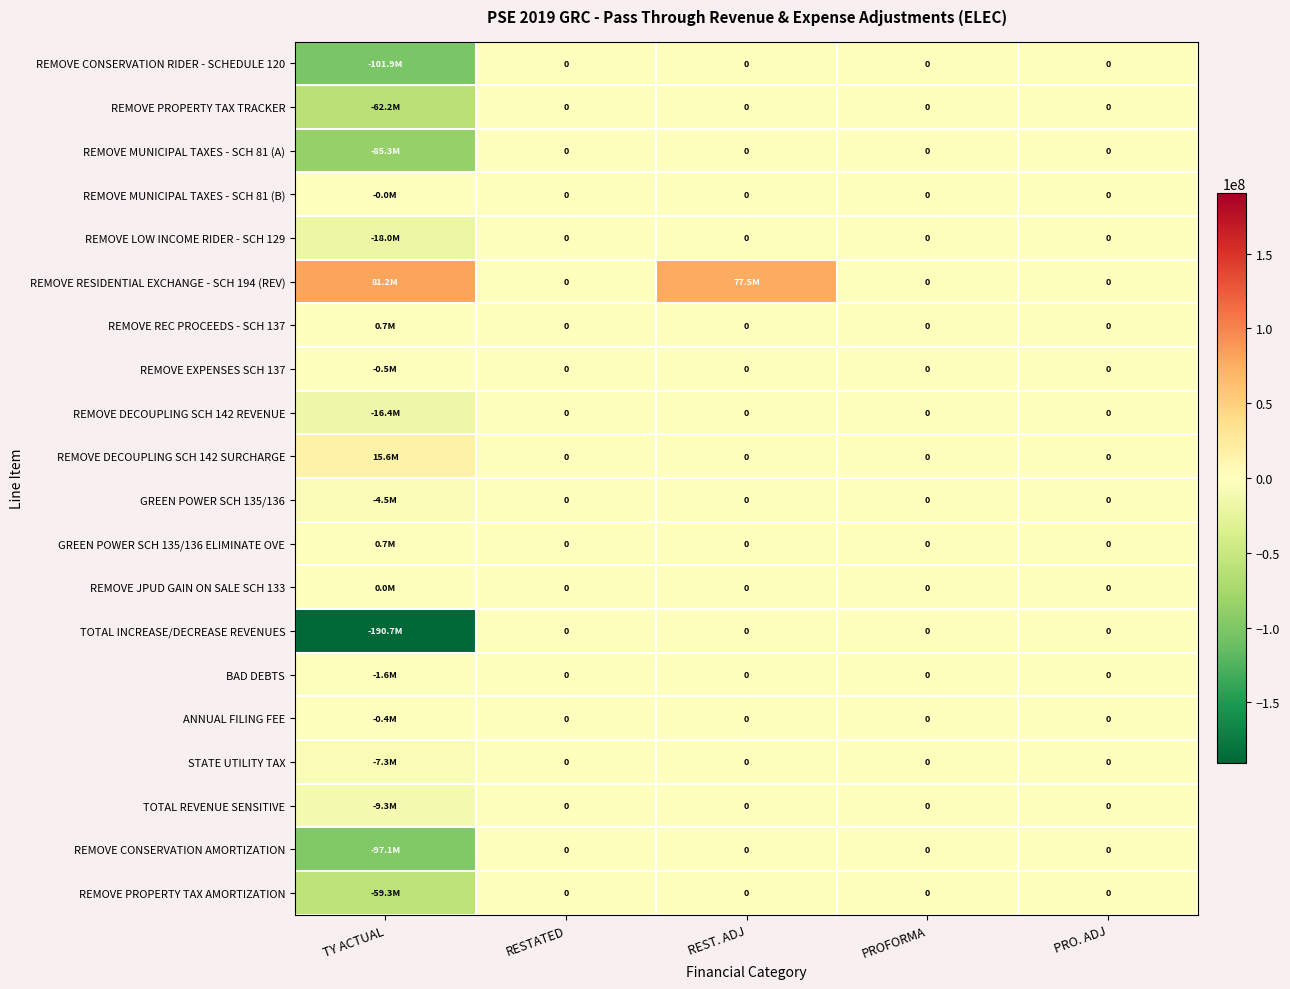

Is the value of TOTAL REVENUE SENSITIVE at TY ACTUAL greater than the value of ANNUAL FILING FEE at RESTATED?

No